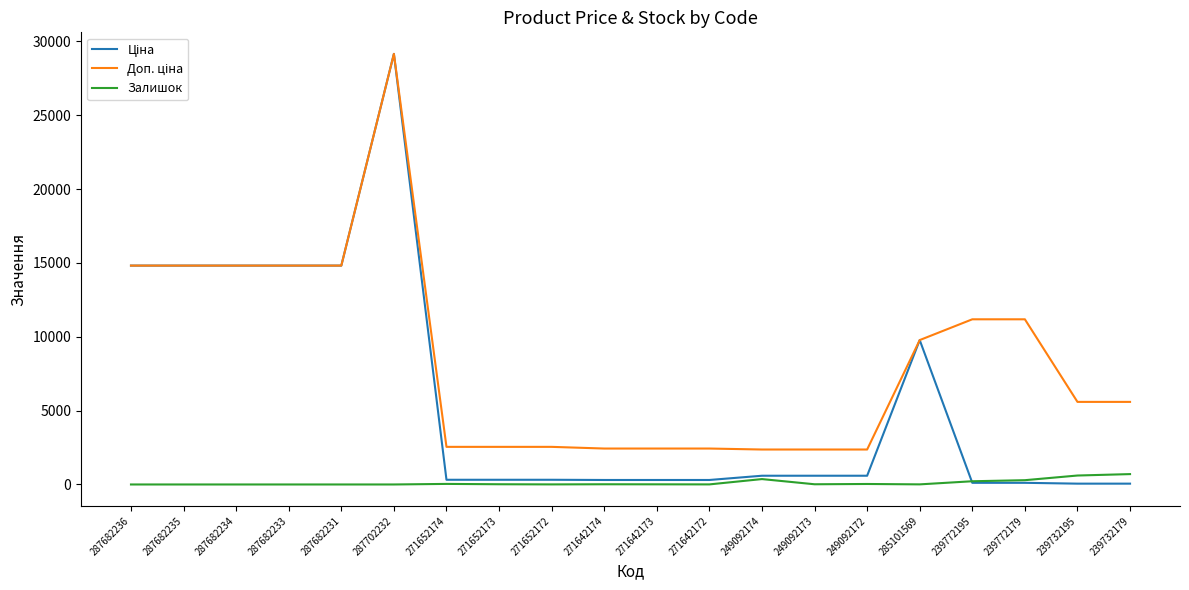

Is it true that Залишок equals 0.0 at 287682235?

True